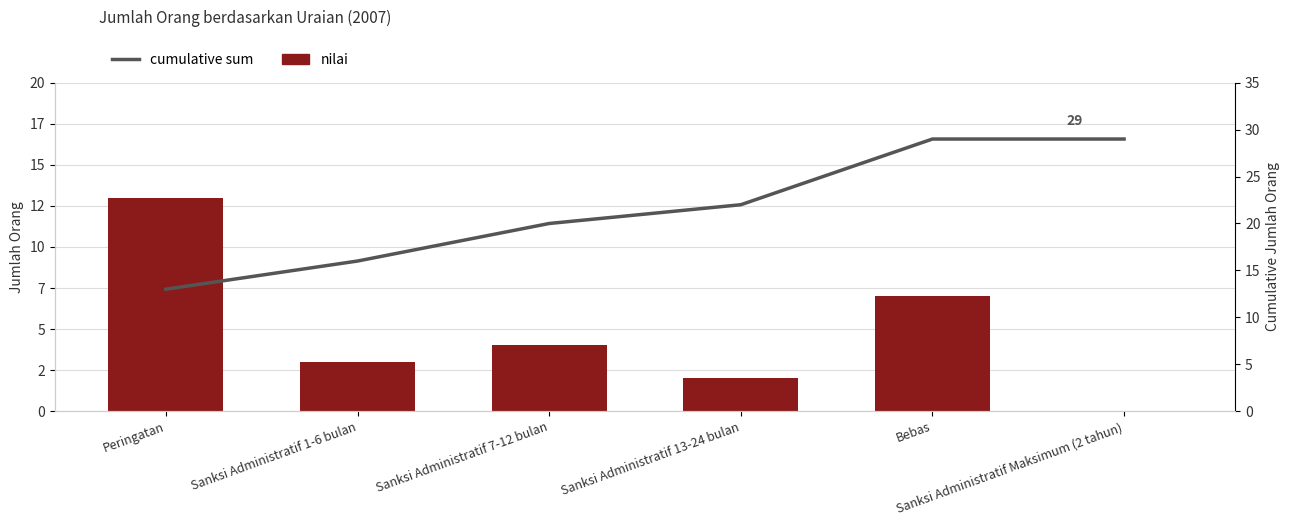

At which label is nilai closest to 6?

Bebas